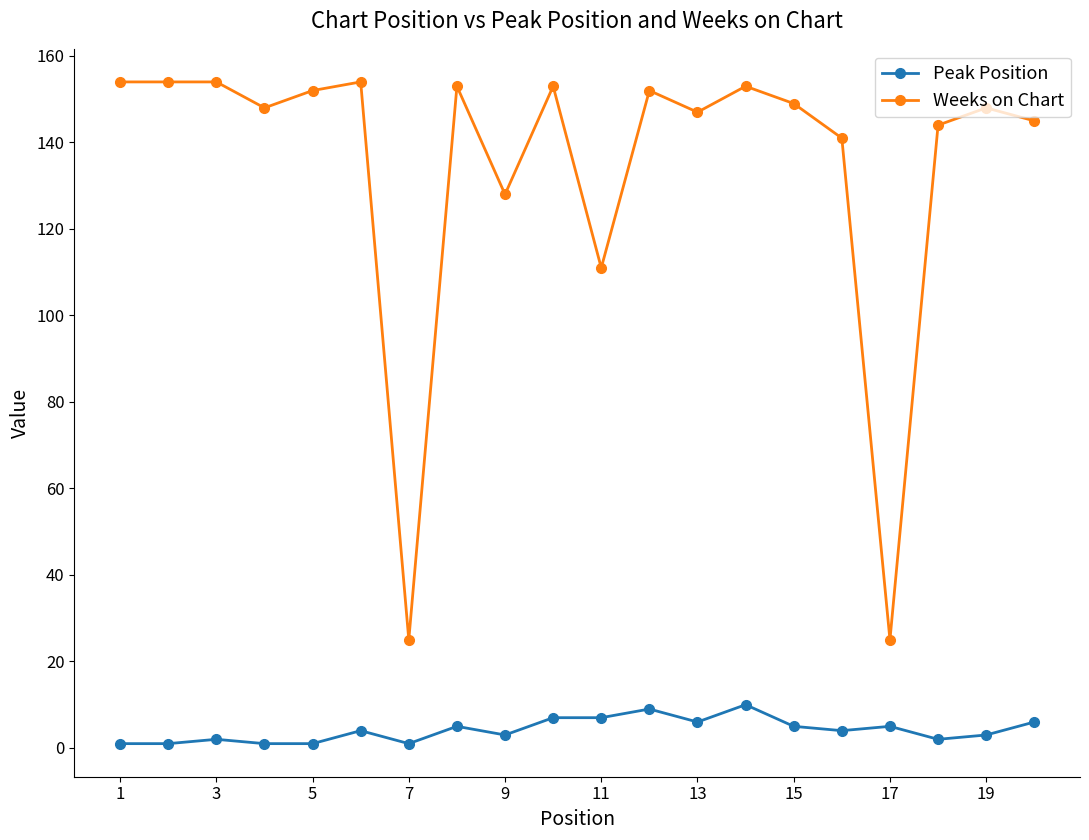

Reading left to right, extract all data points from this chart.

Peak Position: 1	1	2	1	1	4	1	5	3	7	7	9	6	10	5	4	5	2	3	6
Weeks on Chart: 154	154	154	148	152	154	25	153	128	153	111	152	147	153	149	141	25	144	148	145